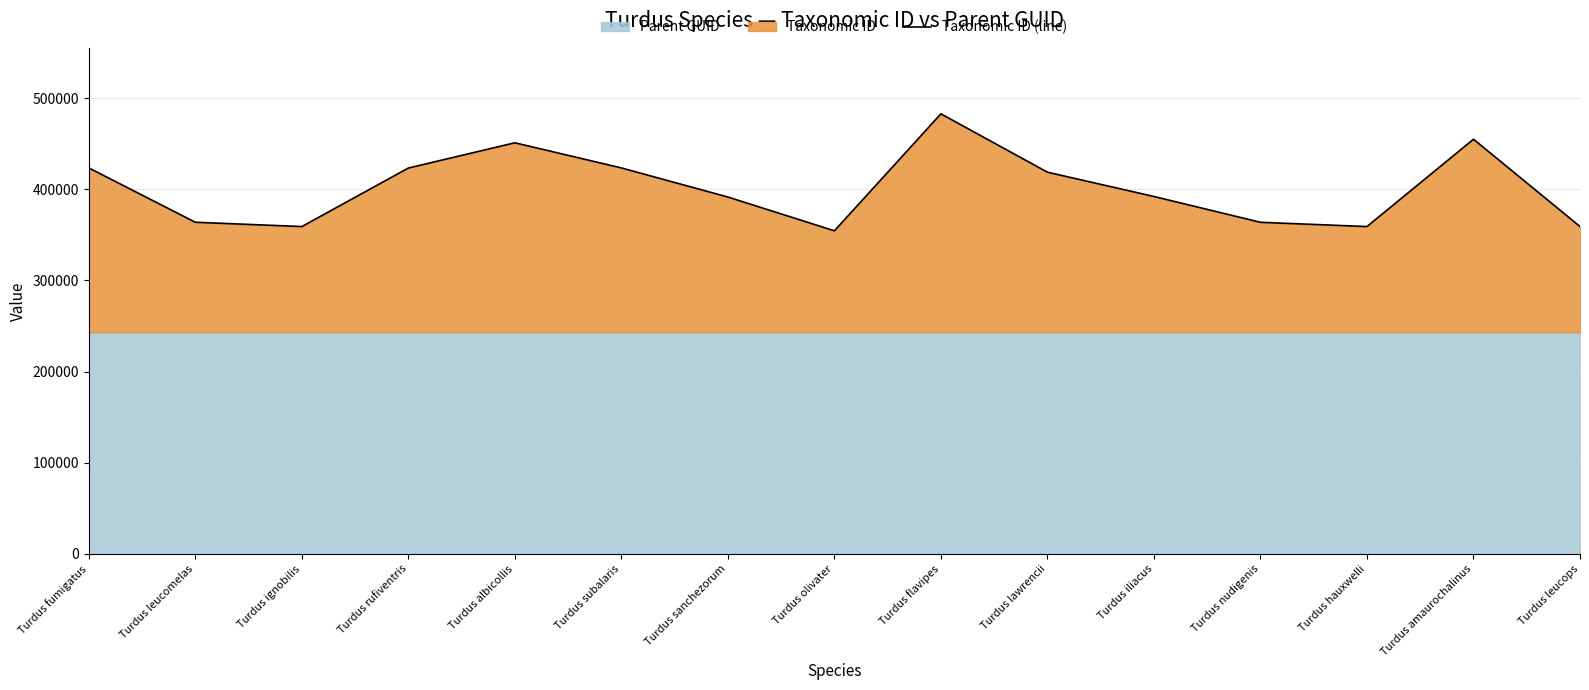

The chart shows a value of 418662 at Turdus lawrencii. True or false?

True